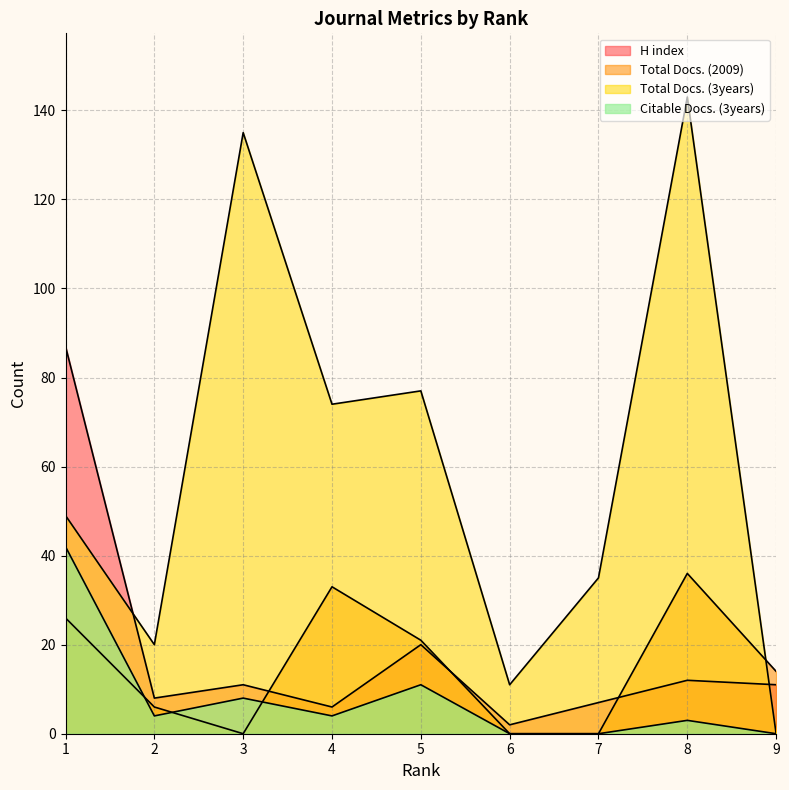

How many intersections are there between Citable Docs. (3years) and Total Docs. (2009)?

3